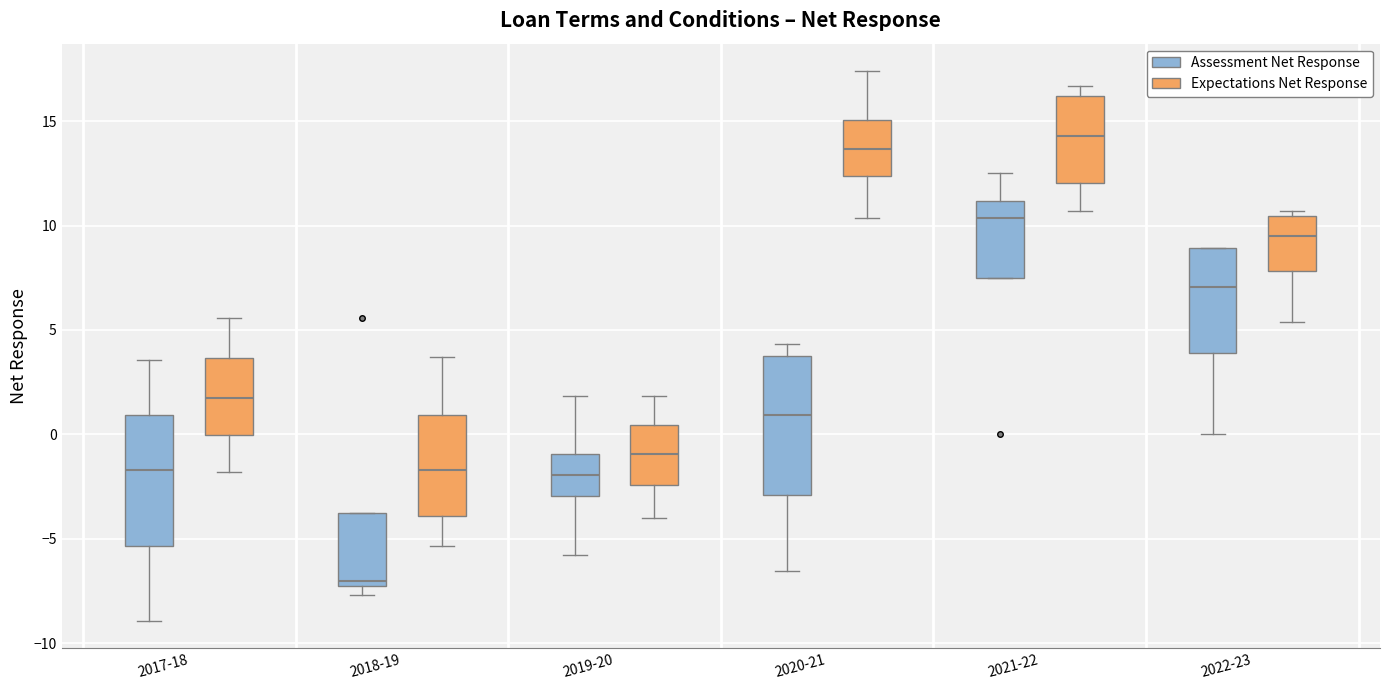

Where does the lower whisker of the box for 2019-20 (Assessment Net Response) end on the y-axis? The values are not printed on the chart, so give them approximately, as read against the axis.

-6.0